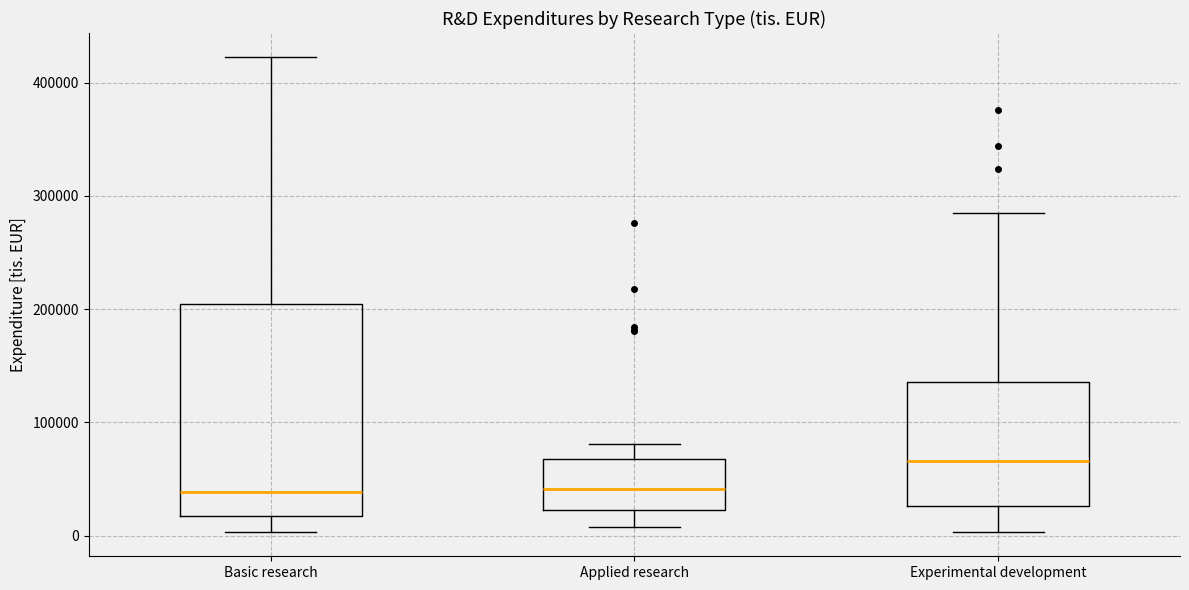

Reading left to right, read every box against the y-axis: the position of its median line, the range the box covers, and the ends of its whiskers. The values are not printed on the chart, so give them approximately, as read against the axis.

Basic research: median 40000, box 20000 to 200000, whiskers 0 to 420000
Applied research: median 40000, box 20000 to 70000, whiskers 10000 to 80000
Experimental development: median 70000, box 30000 to 140000, whiskers 0 to 280000